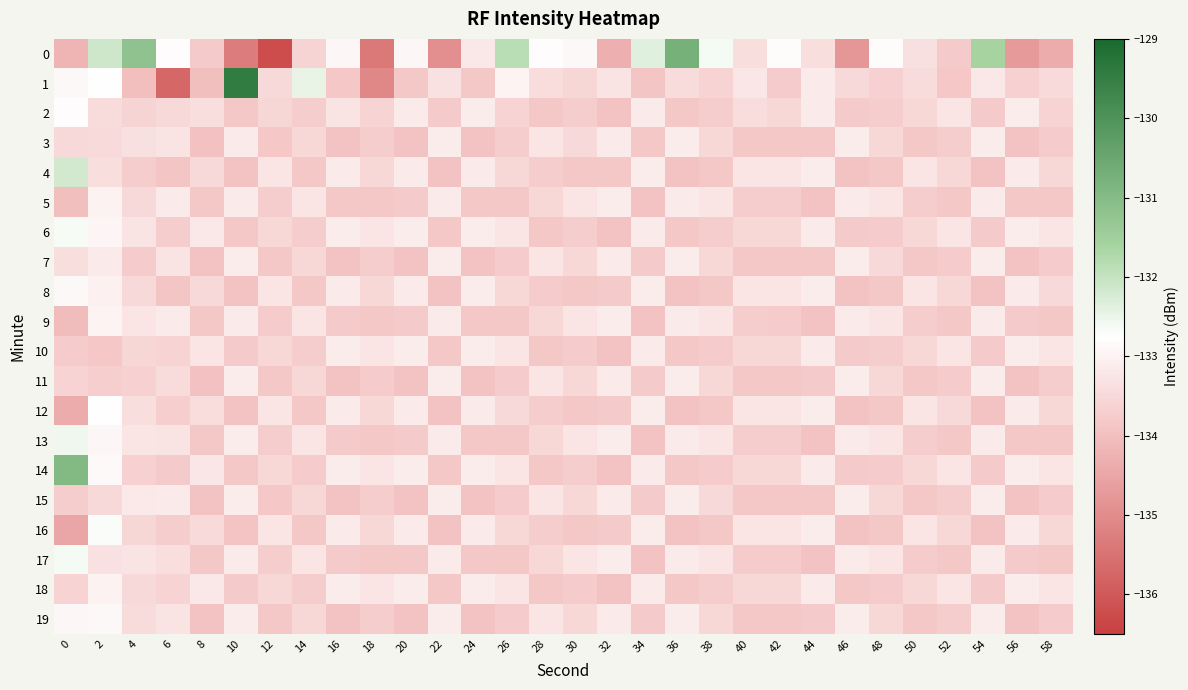

Rank the series by their maximum value, from lowest to highest.

row_3, row_7, row_10, row_11, row_15, row_5, row_18, row_9, row_19, row_8, row_2, row_12, row_16, row_6, row_17, row_13, row_4, row_14, row_0, row_1